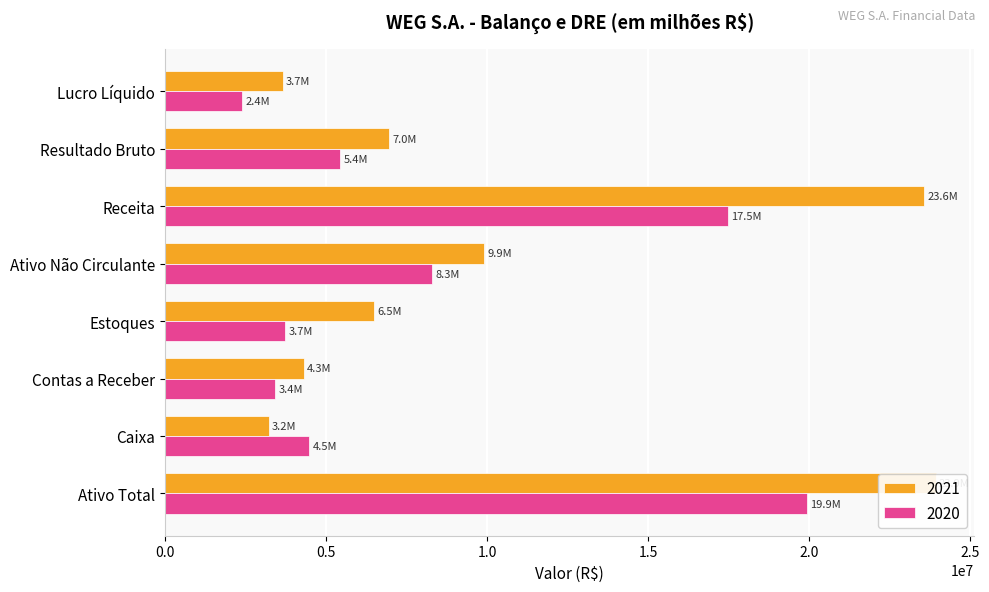

What is the sum of all 2020 values?

65158813